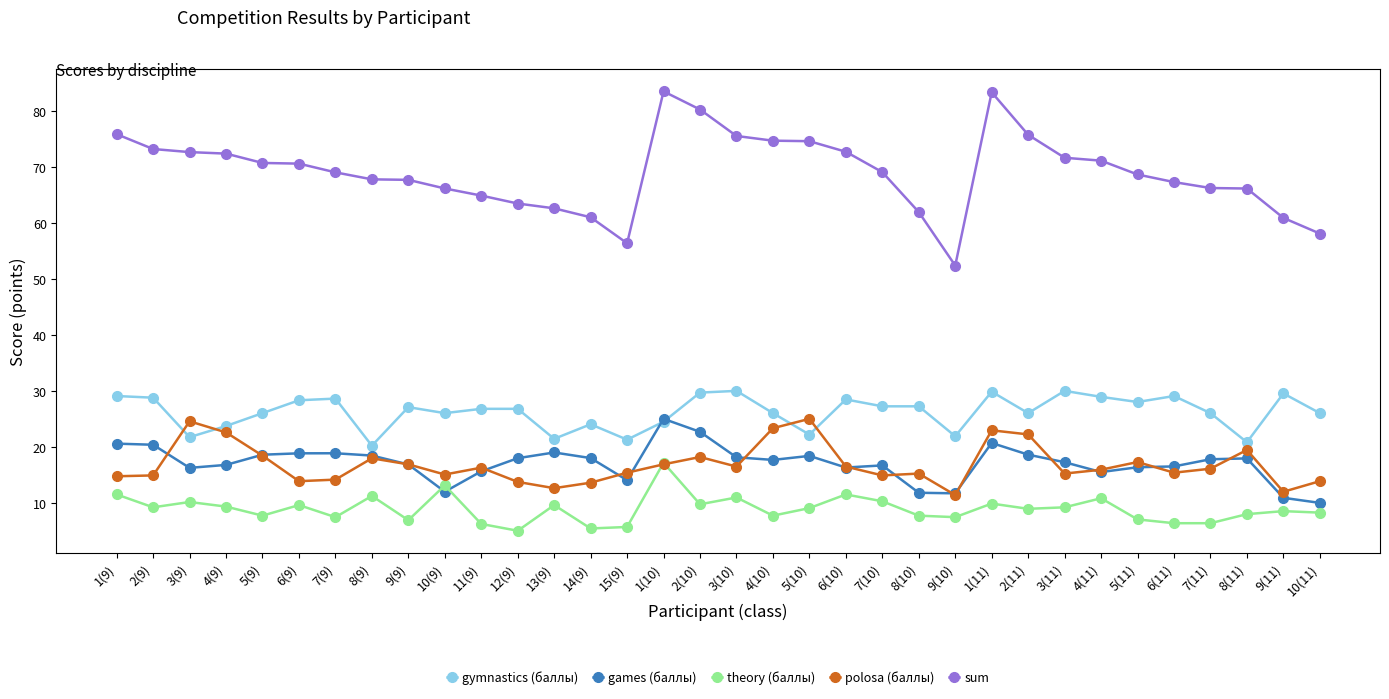

At which category does gymnastics (баллы) reach its first local valley?

3(9)